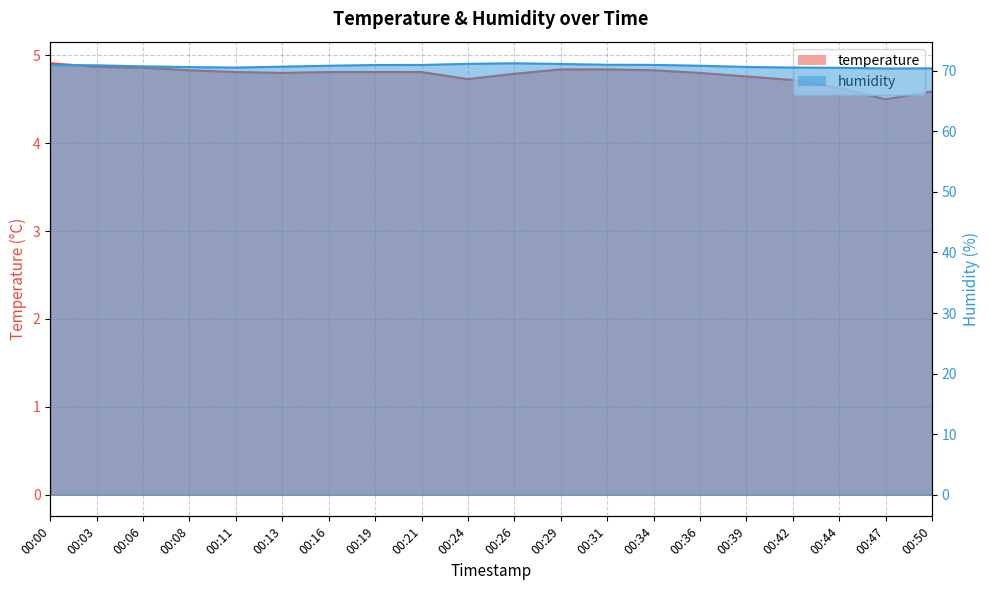

Which has a higher value, 00:06 or 00:39?

00:06